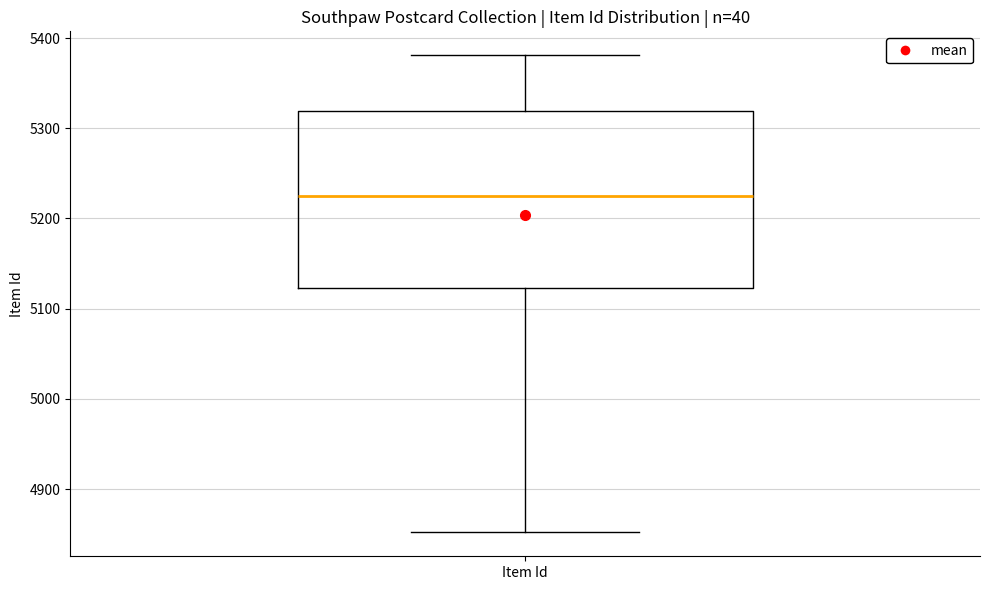

Transcribe this box plot: give where the median line is, the range the box spans, and where the two whiskers end, as read against the y-axis. The values are not printed on the chart, so give them approximately, as read against the axis.

median 5220, box 5120 to 5320, whiskers 4850 to 5380